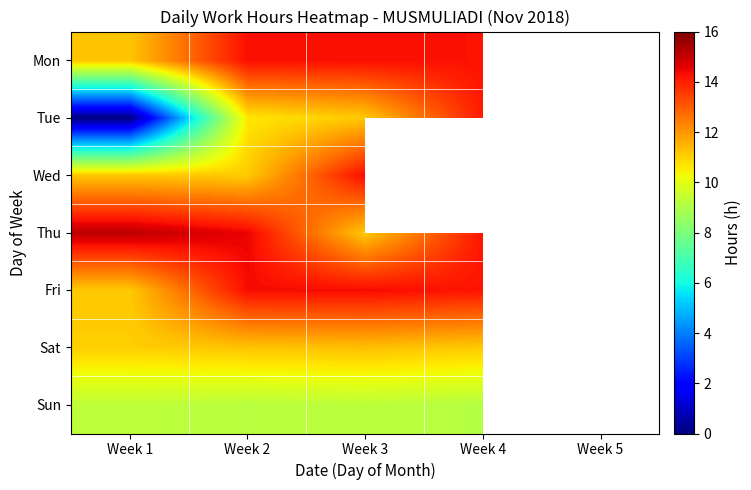

Which has a higher value, Week 4 or Week 1?

Week 4